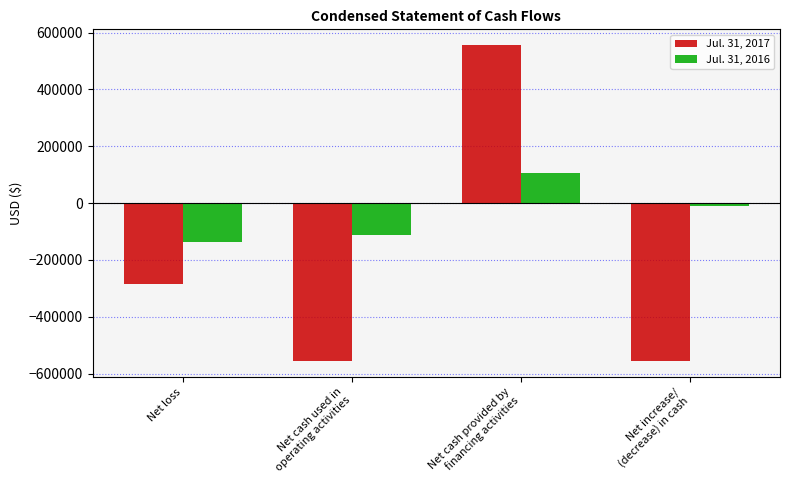

Reading left to right, what are all the values shown in this chart?

Jul. 31, 2017: Net loss=-283641	Net cash used in
operating activities=-556080	Net cash provided by
financing activities=556080	Net increase/
(decrease) in cash=-556080
Jul. 31, 2016: Net loss=-137907	Net cash used in
operating activities=-113481	Net cash provided by
financing activities=104990	Net increase/
(decrease) in cash=-8491